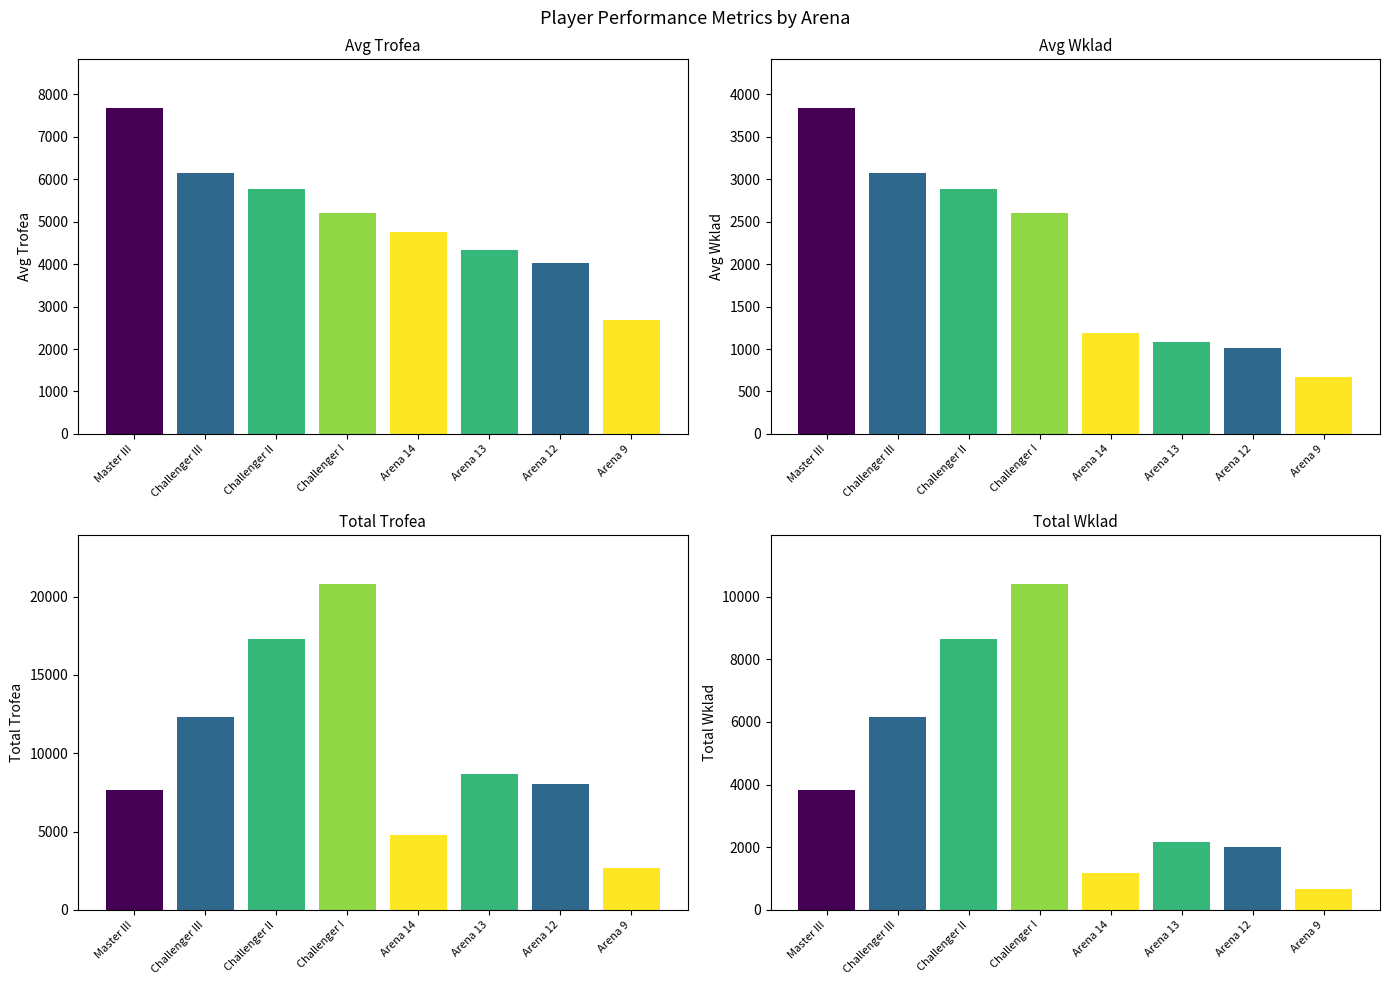

How many bars are there in each group?

4